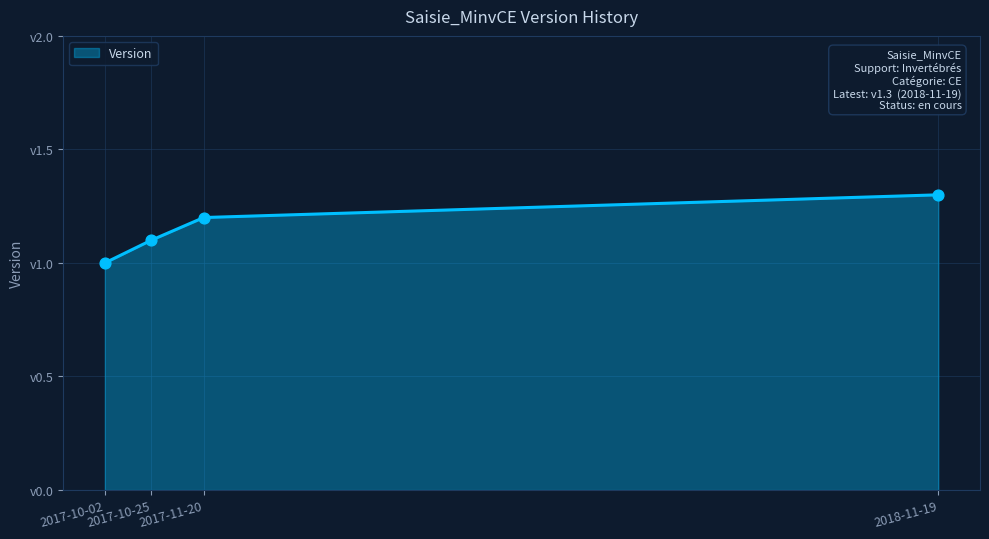

Which has a higher value, 2017-10-02 or 2017-10-25?

2017-10-25